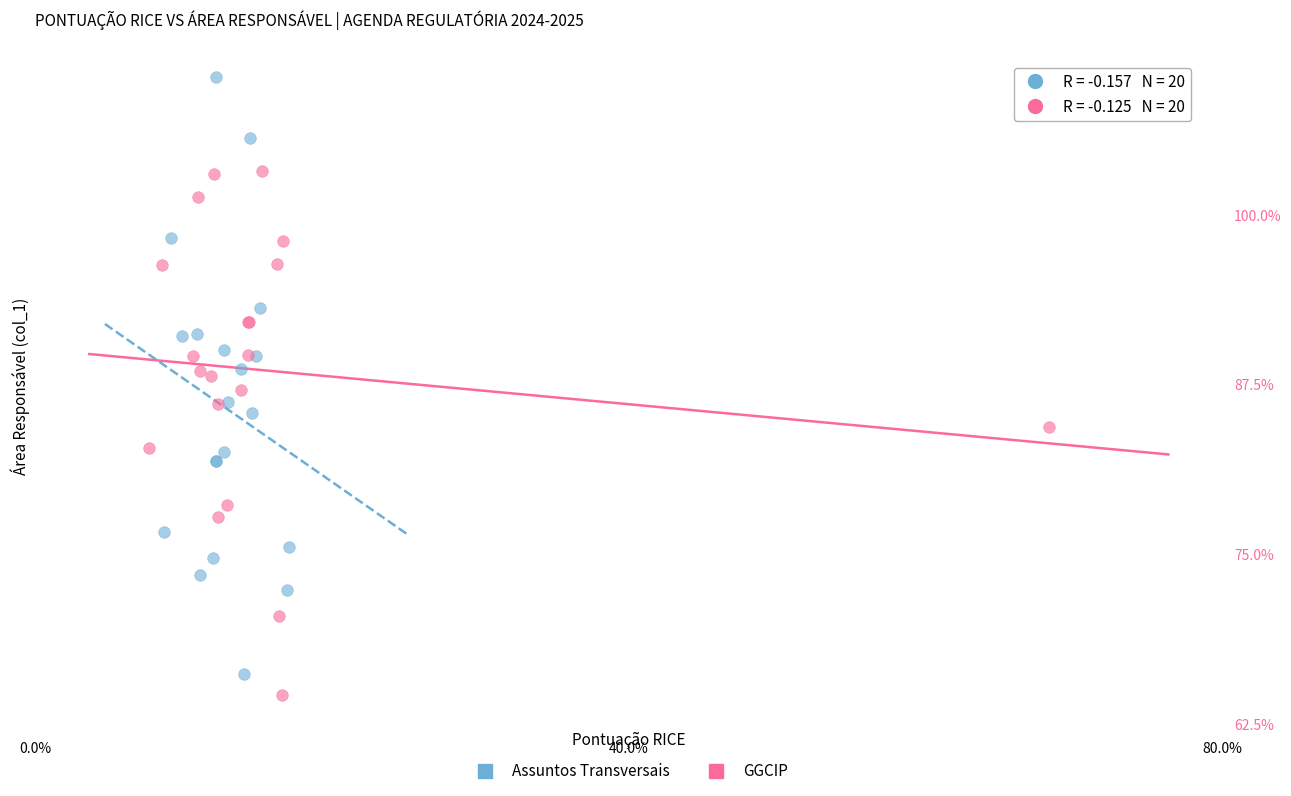

Which series has the widest spread of Y values?

Assuntos Transversais